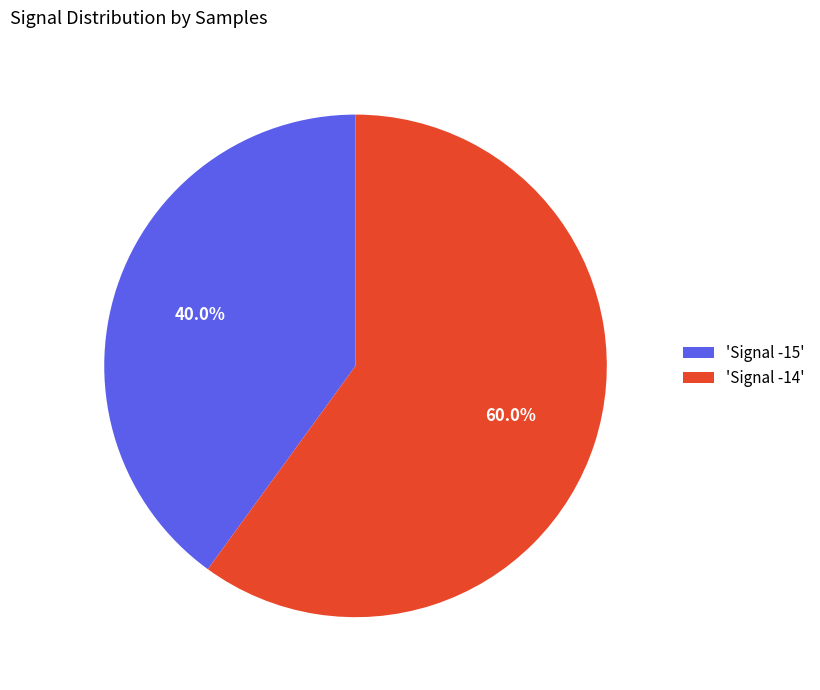

Which category has the biggest portion of the pie?

'Signal -14'